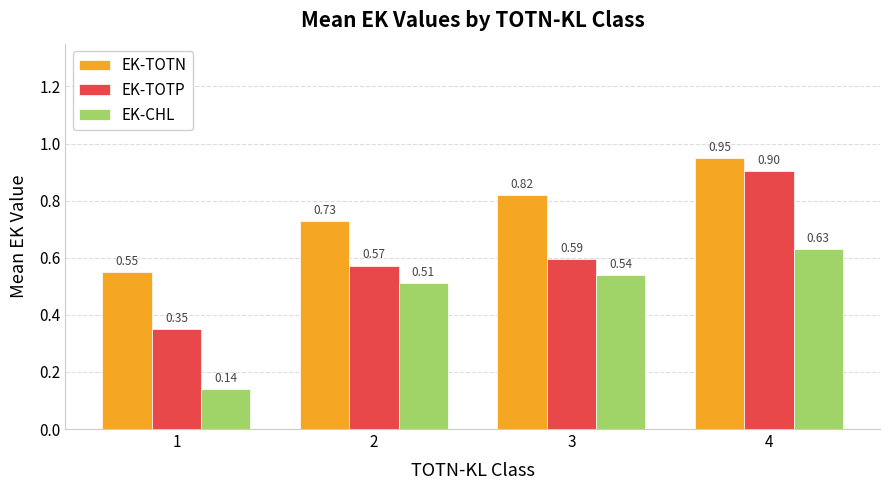

Rank the series at 4 from lowest to highest value.

EK-CHL, EK-TOTP, EK-TOTN